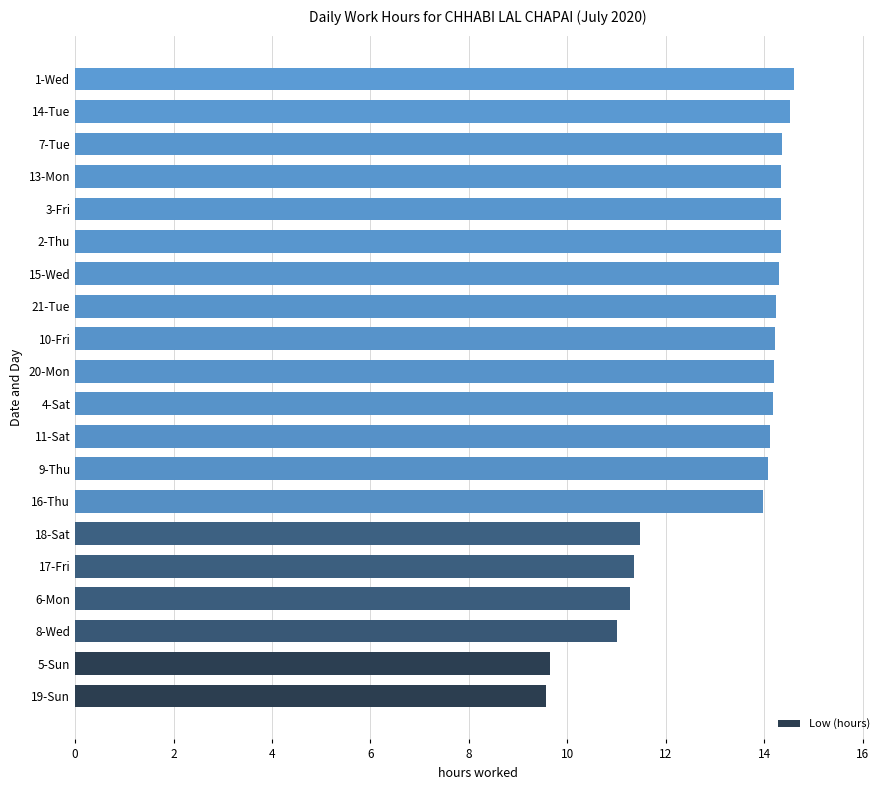

How many bars are there in total?

20